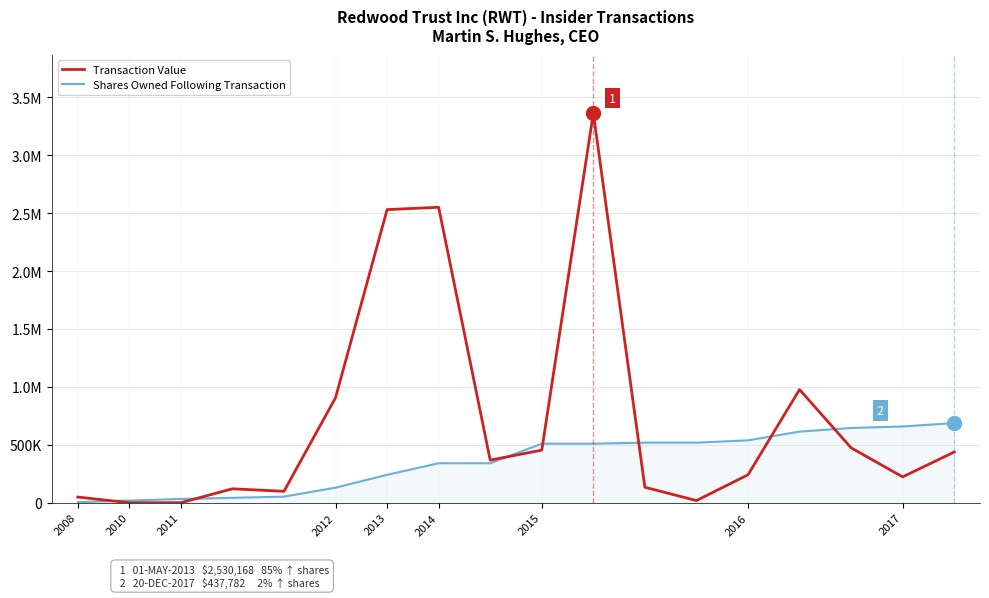

Is this an area chart (filled region under the line)?

Yes